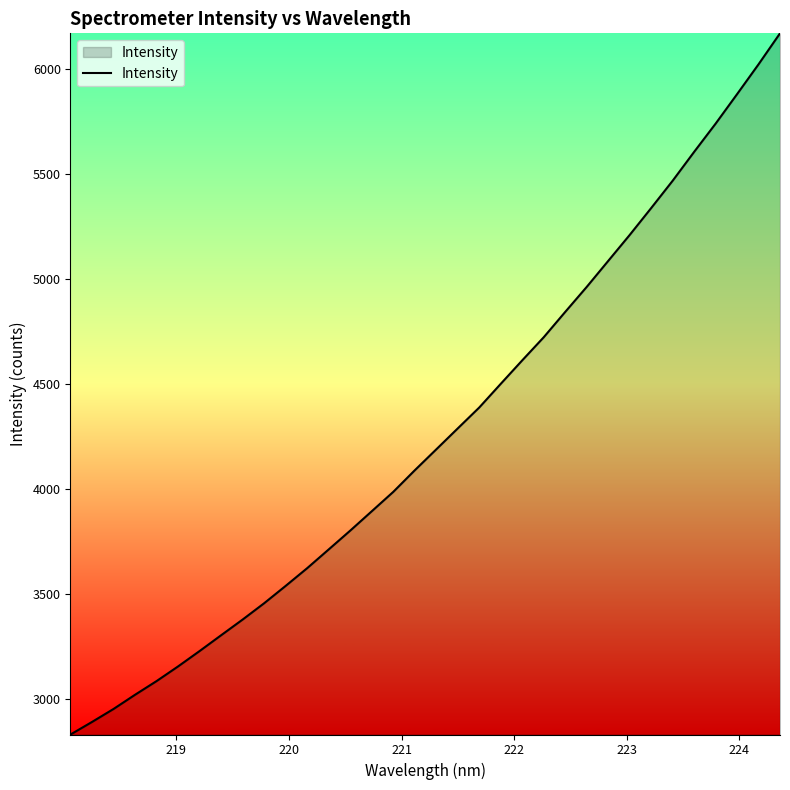

What is the smallest value displayed?

2830.9